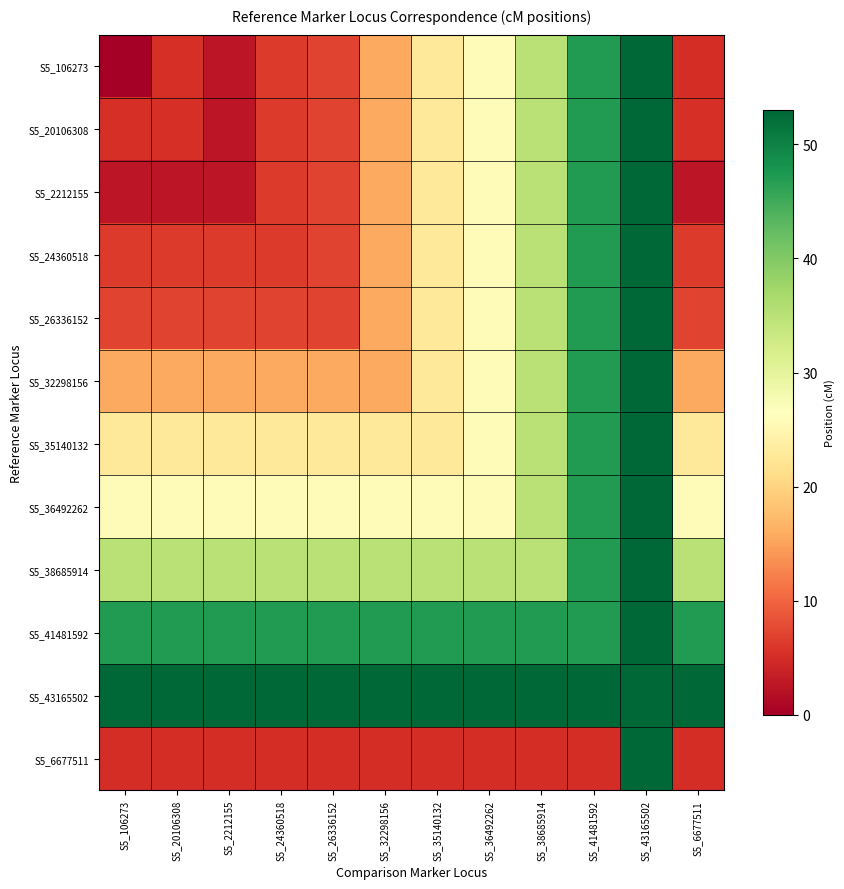

At which category does the chart reach its peak across all series?

S5_43165502